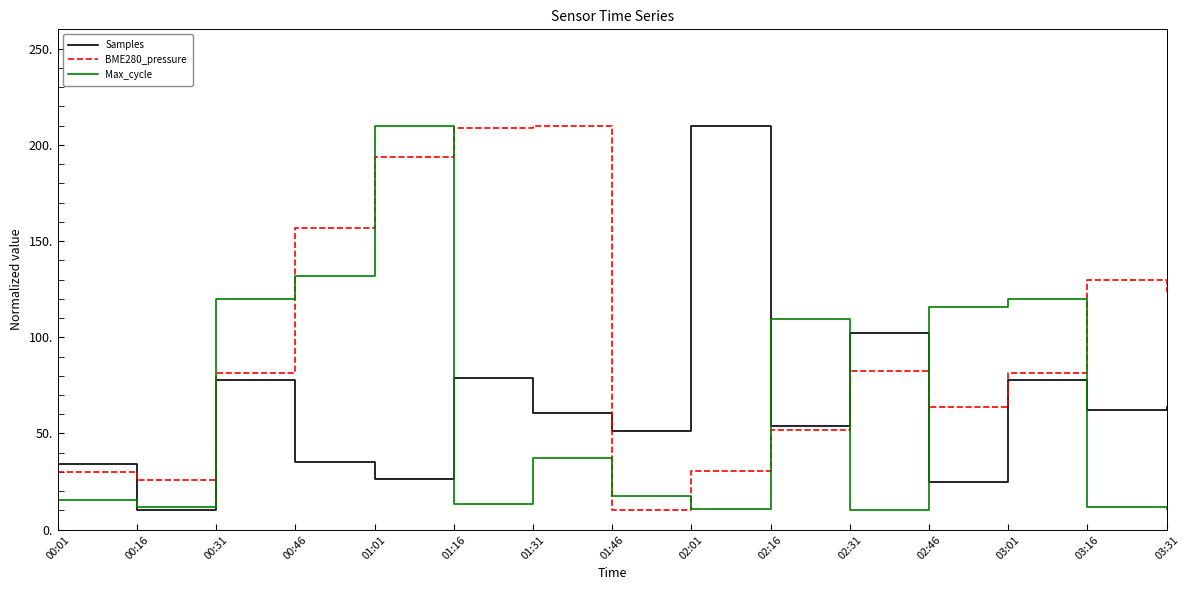

Rank the series at 00:46 from highest to lowest value.

BME280_pressure, Max_cycle, Samples